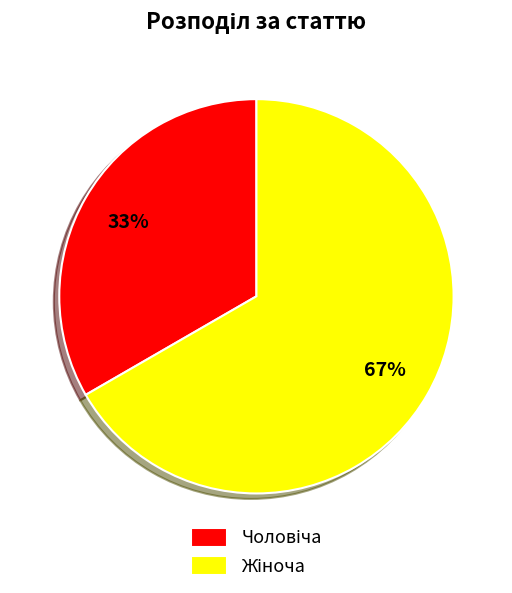

To the nearest percent, what is the average slice percentage?

50%